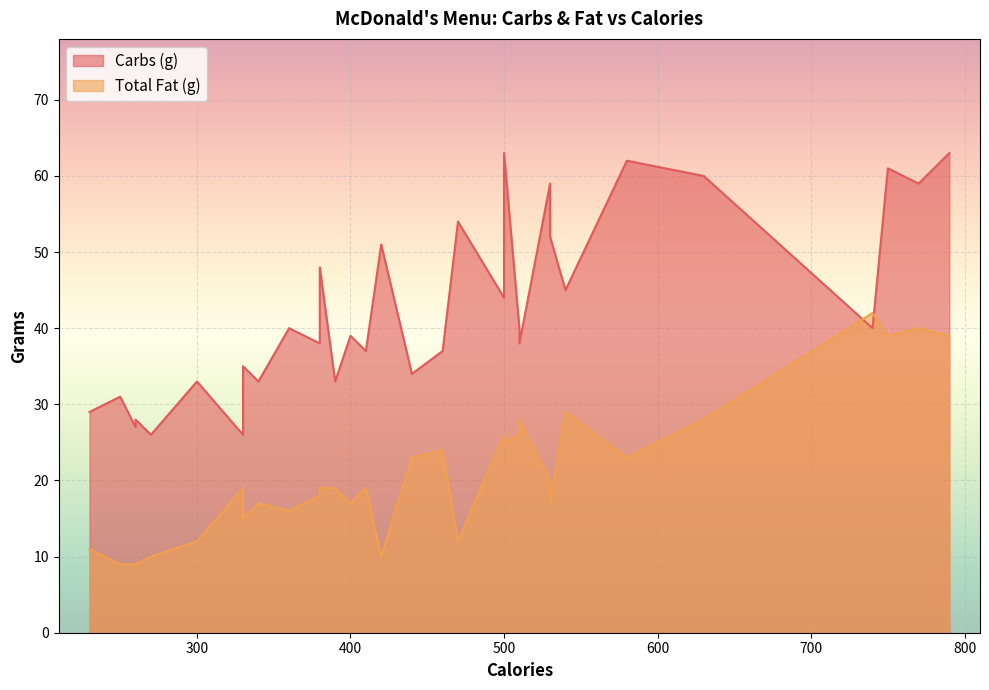

Is it true that Total Fat (g) equals 20 at 17?

True